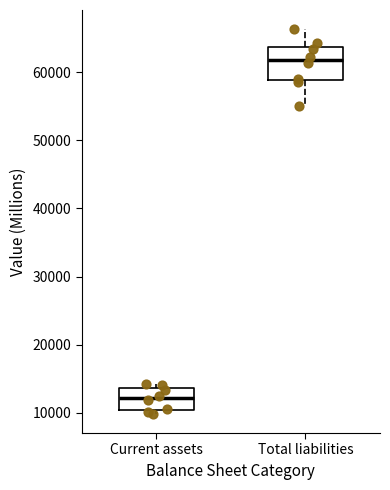

Reading left to right, transcribe this box plot: for each box, give where its median line is, the range the box spans, and where its two whiskers end, as read against the y-axis. The values are not printed on the chart, so give them approximately, as read against the axis.

Current assets: median 12000, box 10000 to 14000, whiskers 10000 (just below the box's lower edge) to 14000 (just above the box's upper edge)
Total liabilities: median 62000, box 59000 to 64000, whiskers 55000 to 66000